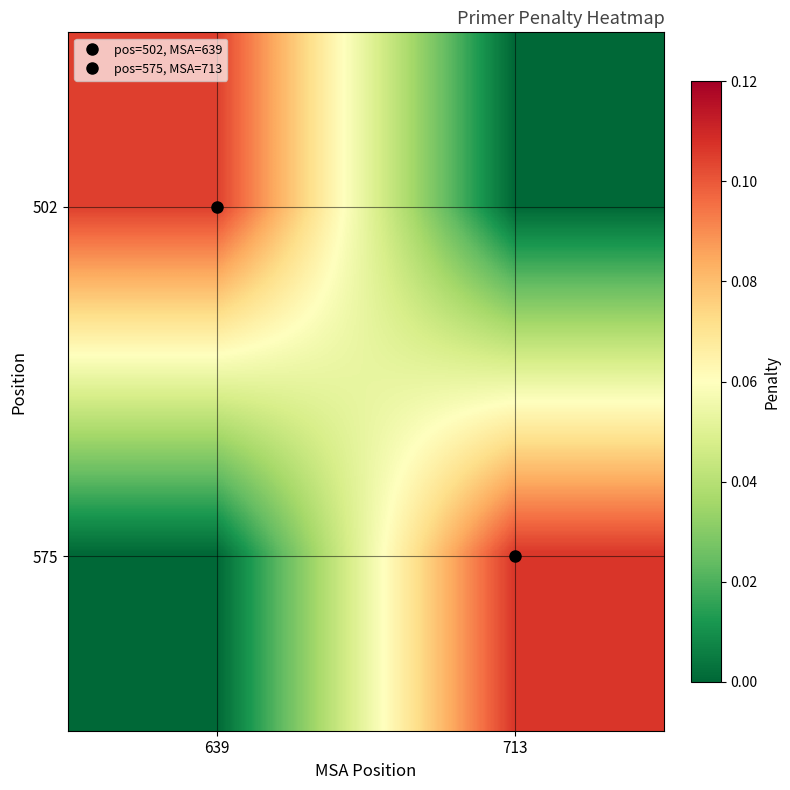

Between 639 and 713, which is larger?

639